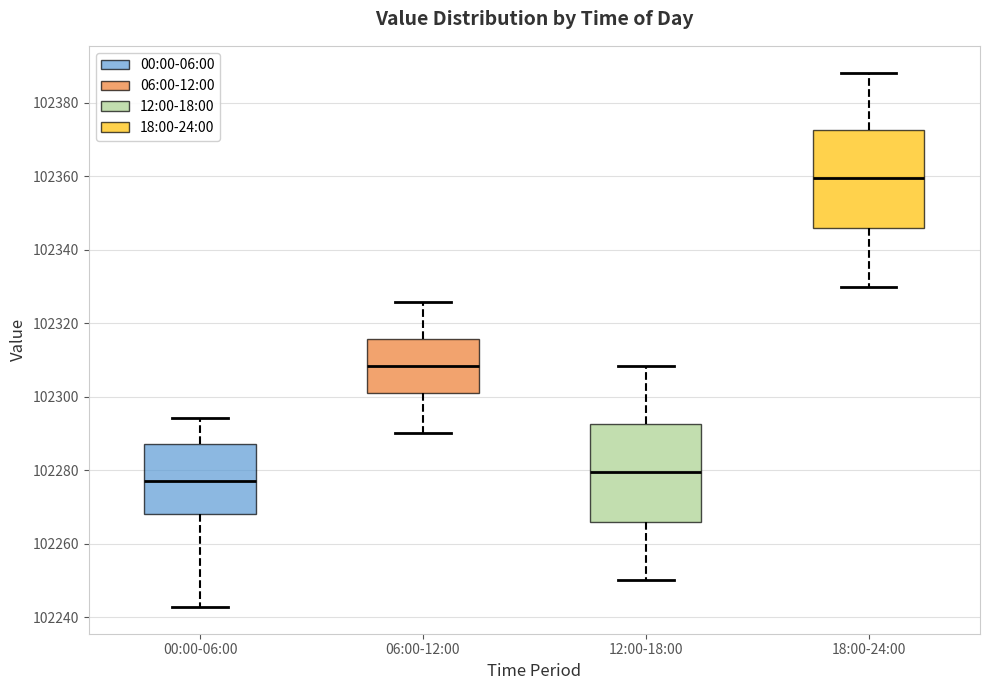

Reading left to right, transcribe this box plot: for each box, give where its median line is, the range the box spans, and where its two whiskers end, as read against the y-axis. The values are not printed on the chart, so give them approximately, as read against the axis.

00:00-06:00: median 102278, box 102268 to 102288, whiskers 102242 to 102294
06:00-12:00: median 102308, box 102300 to 102316, whiskers 102290 to 102326
12:00-18:00: median 102280, box 102266 to 102292, whiskers 102250 to 102308
18:00-24:00: median 102360, box 102346 to 102372, whiskers 102330 to 102388